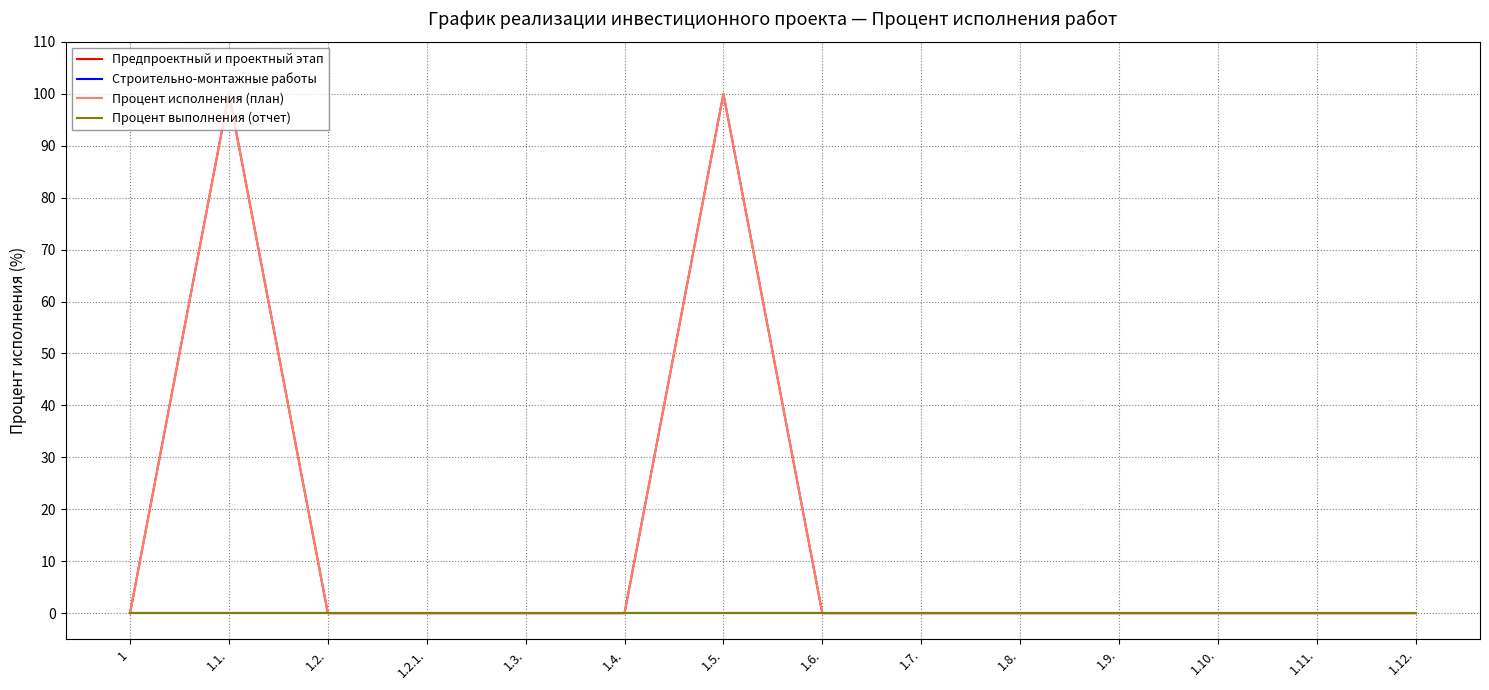

How many lines are shown in the chart?

4